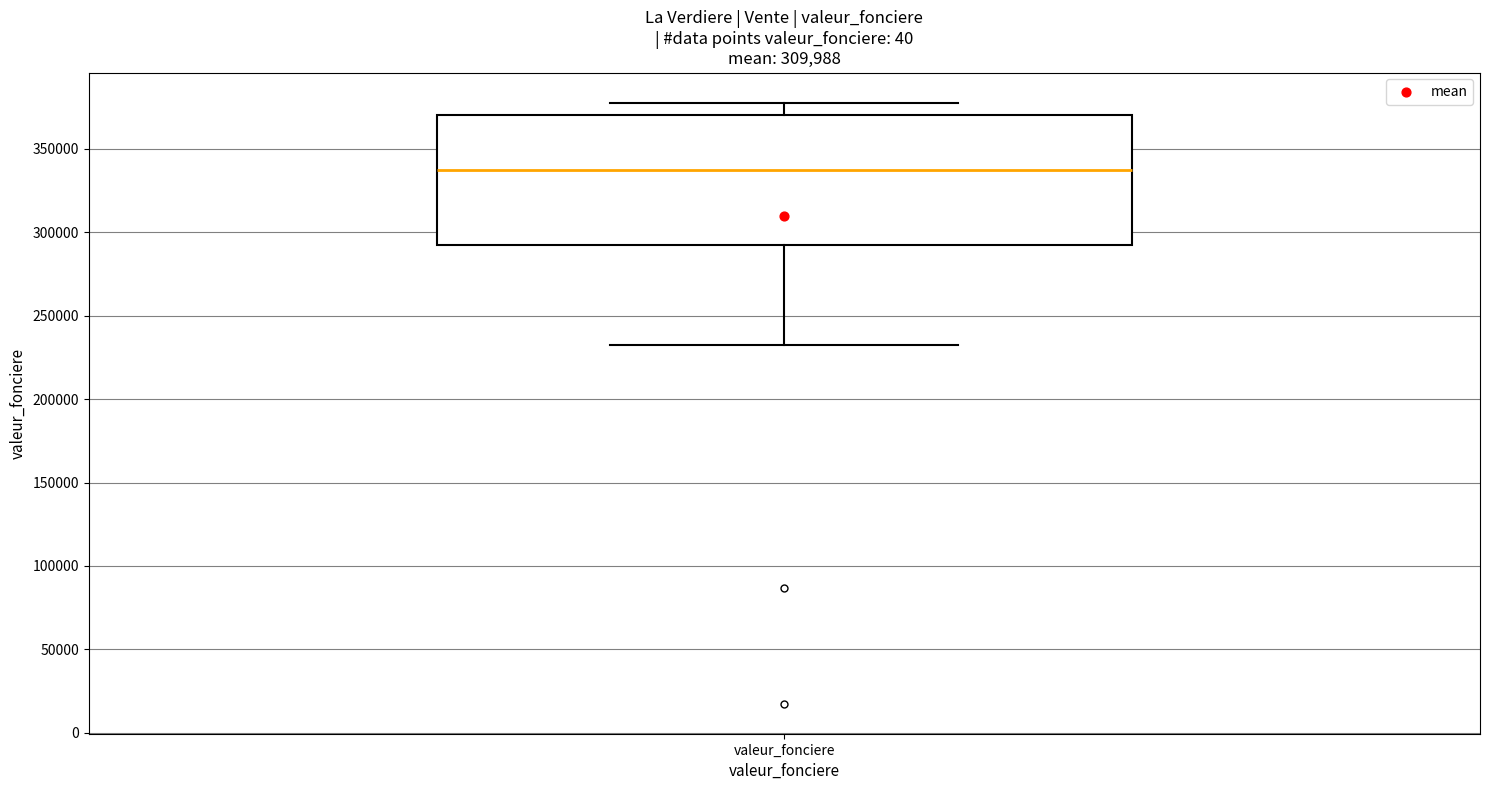

Where is the lower edge of the box for valeur_fonciere on the y-axis? The values are not printed on the chart, so give them approximately, as read against the axis.

295000